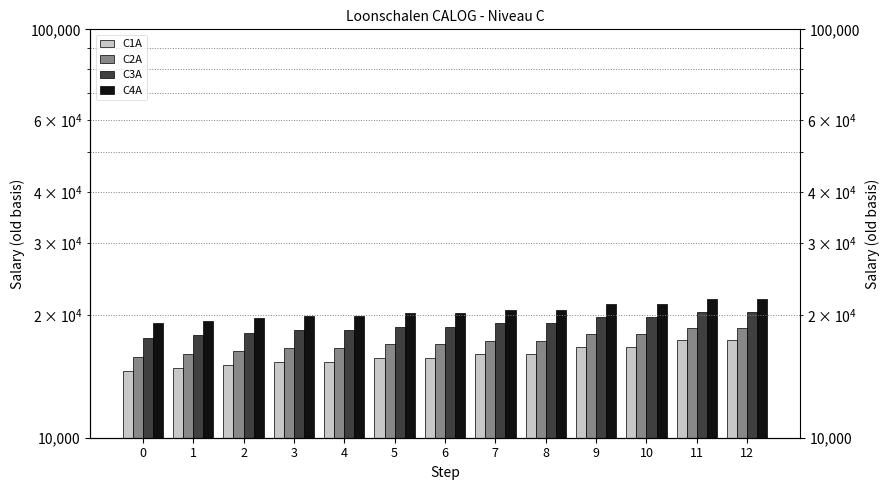

Which series has the largest total across all categories?

C4A